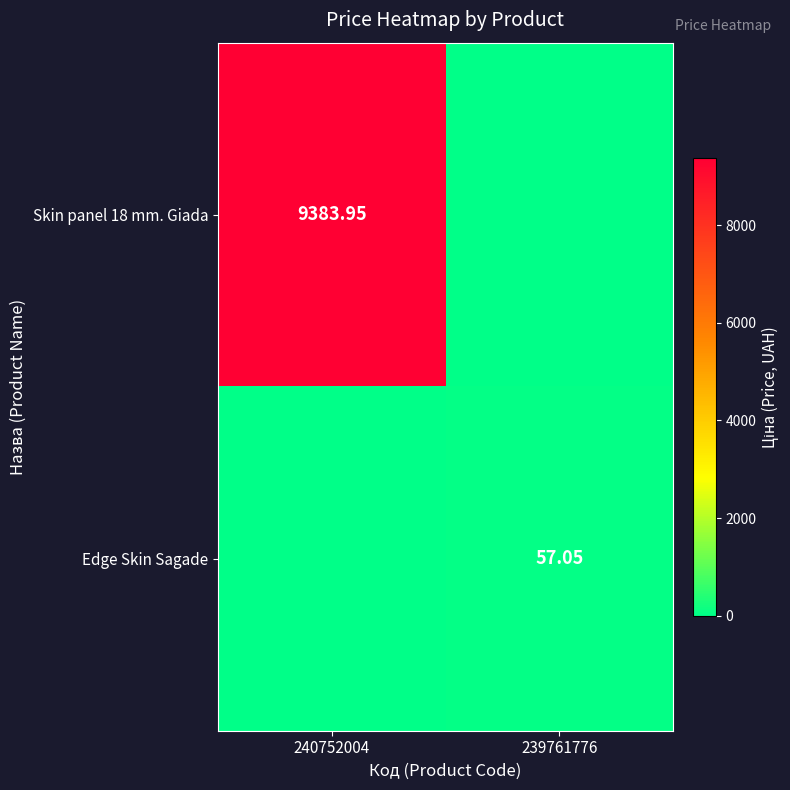

At which label does Edge Skin Sagade first exceed 57?

239761776